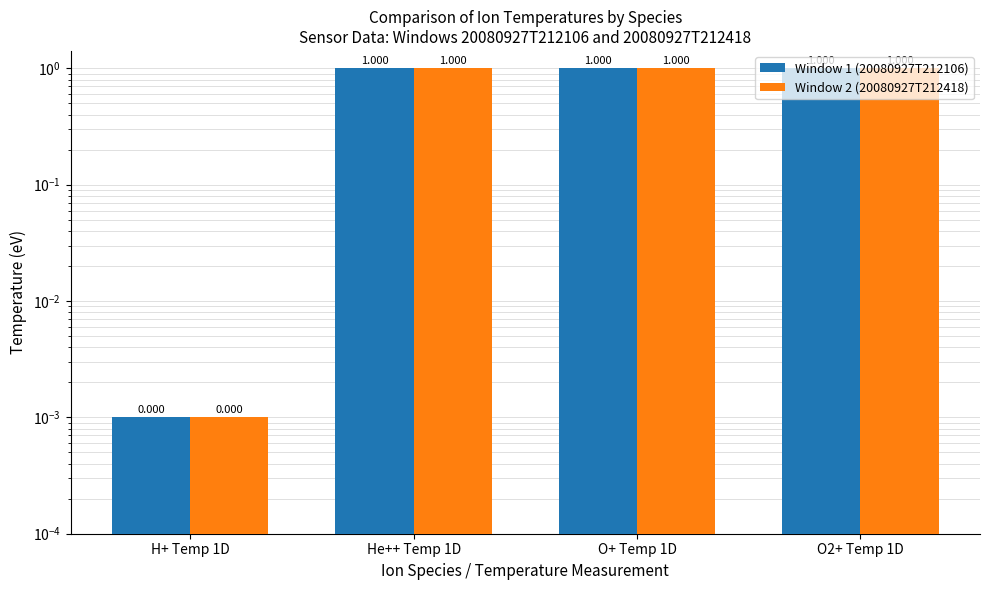

How many bars are there in total?

8